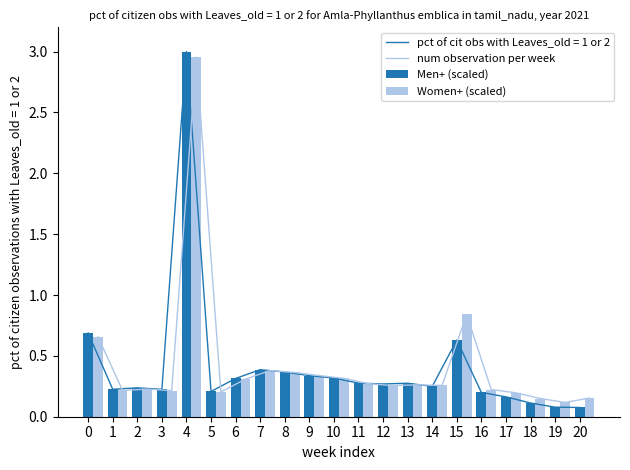

Which series has the largest total across all categories?

num observation per week